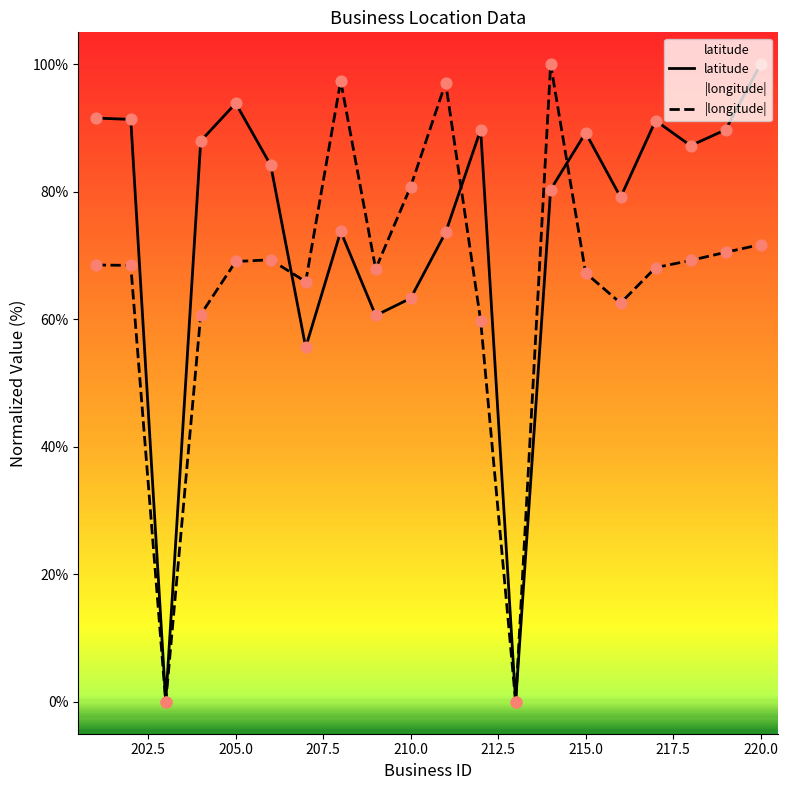

At how many categories does at least one series exceed 96?

4